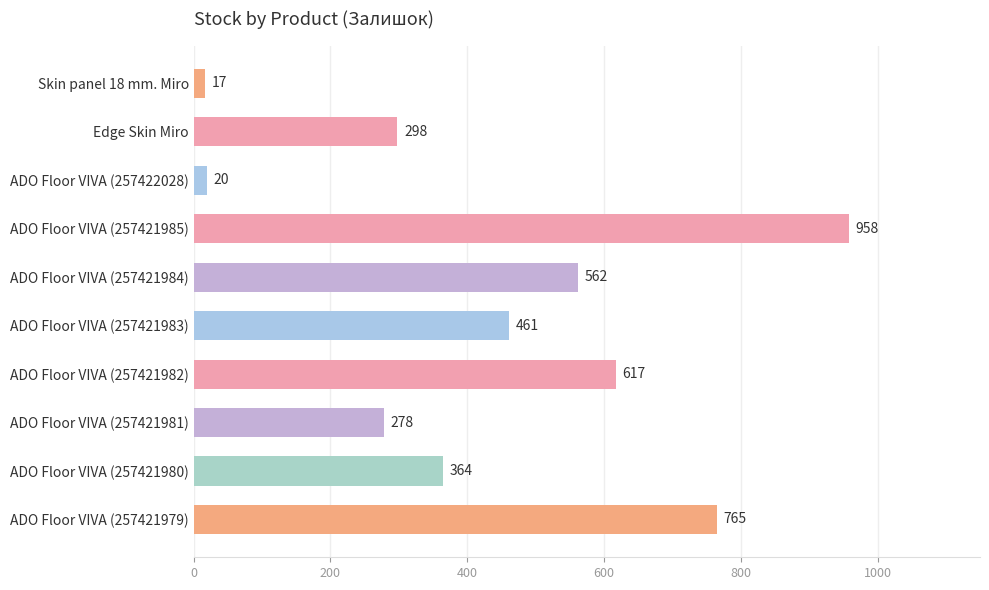

Which category has the highest value across all series?

ADO Floor VIVA (257421985)